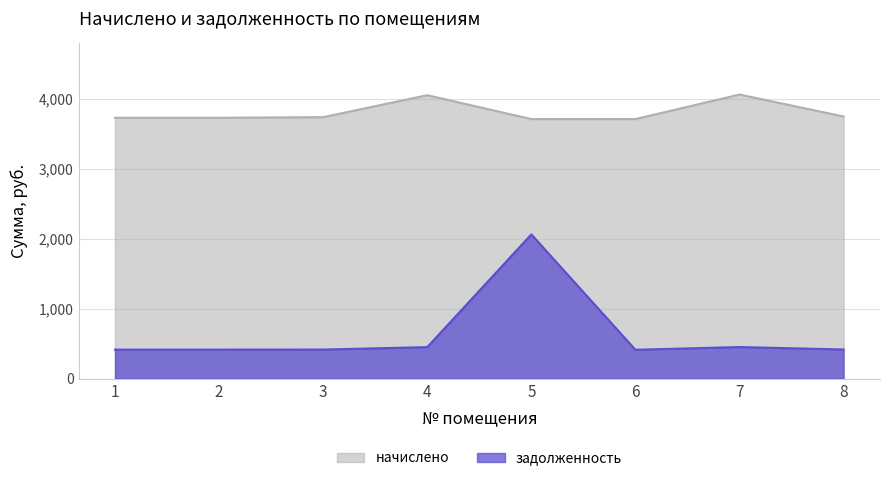

Is it true that начислено equals 3730.5 at 2?

True